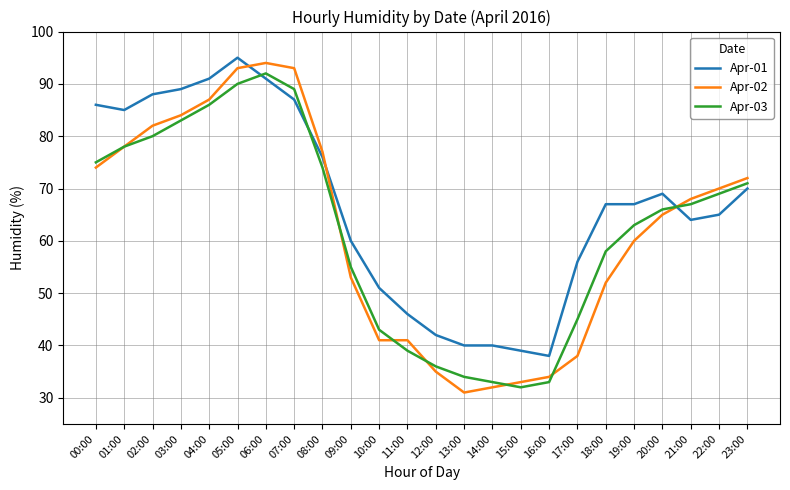

Which category has the highest value in the Apr-03 series?

06:00